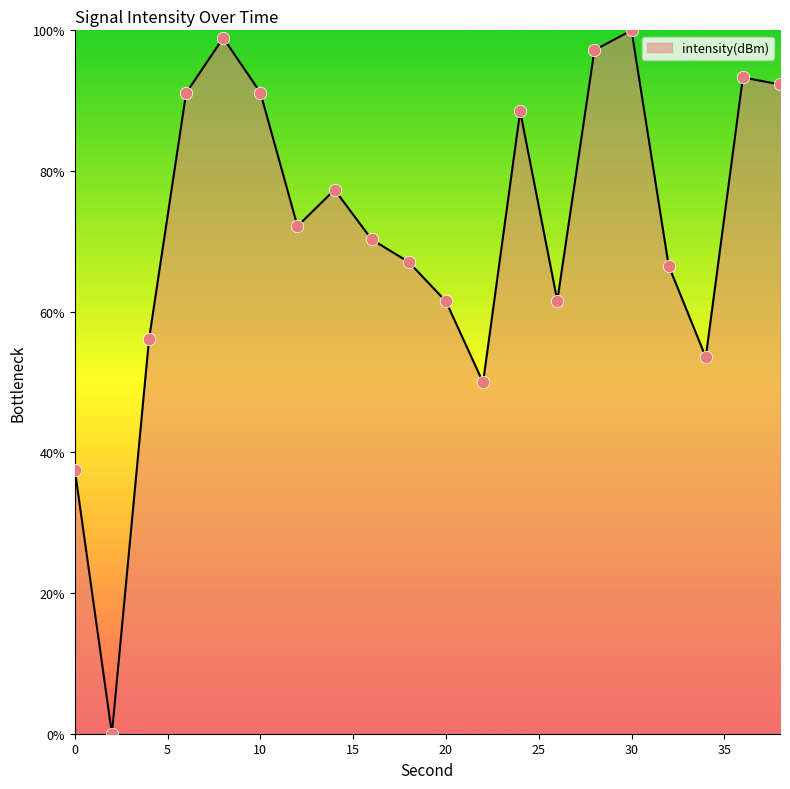

What is the difference between the maximum and minimum values?

100.0